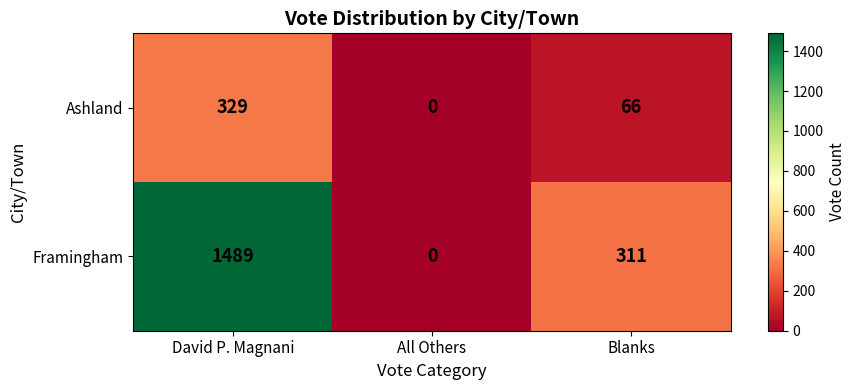

Reading left to right, what are all the values shown in this chart?

Ashland: David P. Magnani=329	All Others=0	Blanks=66
Framingham: David P. Magnani=1489	All Others=0	Blanks=311